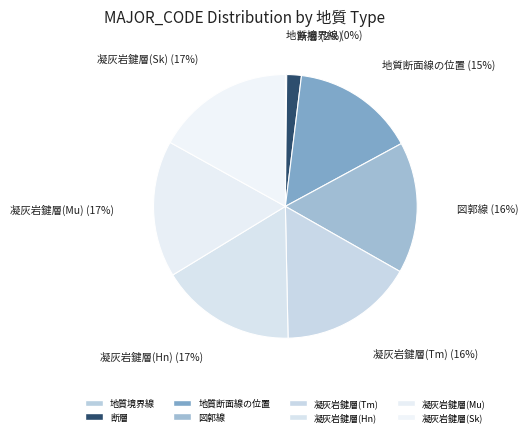

Does 凝灰岩鍵層(Mu) represent more than half of the total?

No